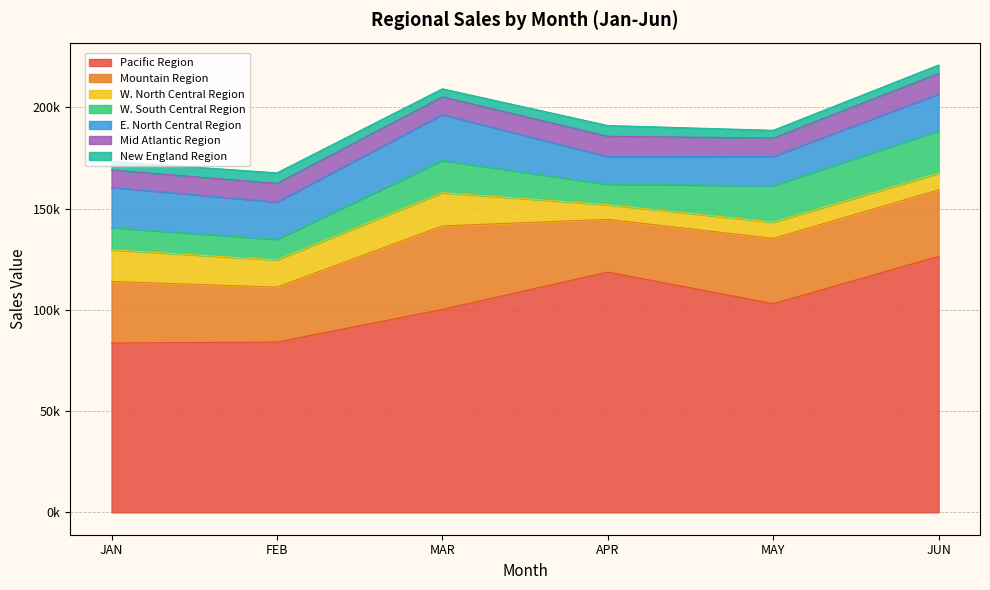

Where do JUN and MAR first cross each other?

Pacific Region and Mountain Region